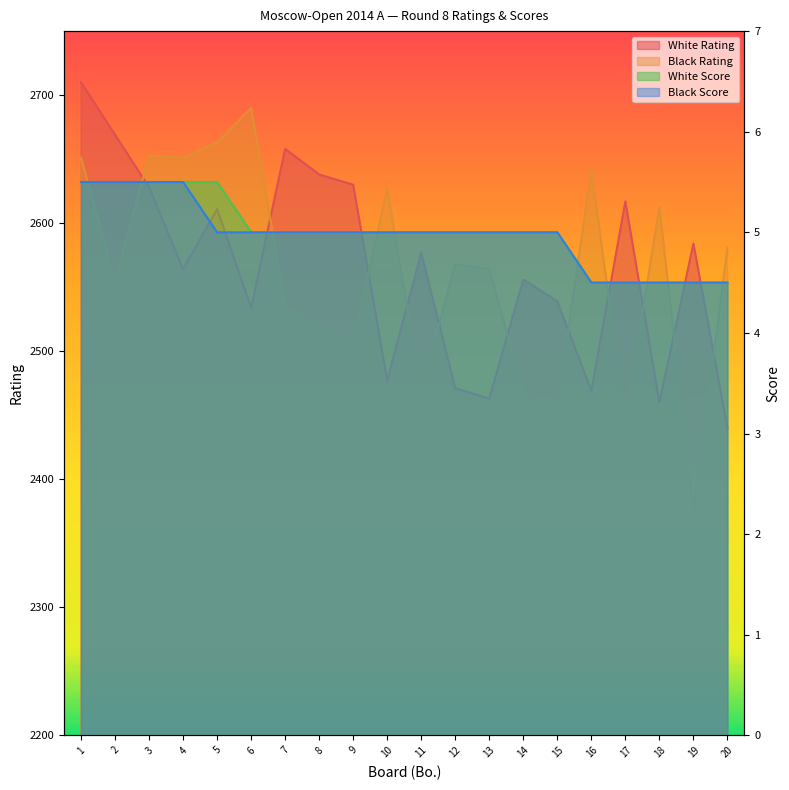

What is the average value of the Black Rating series?

2561.6